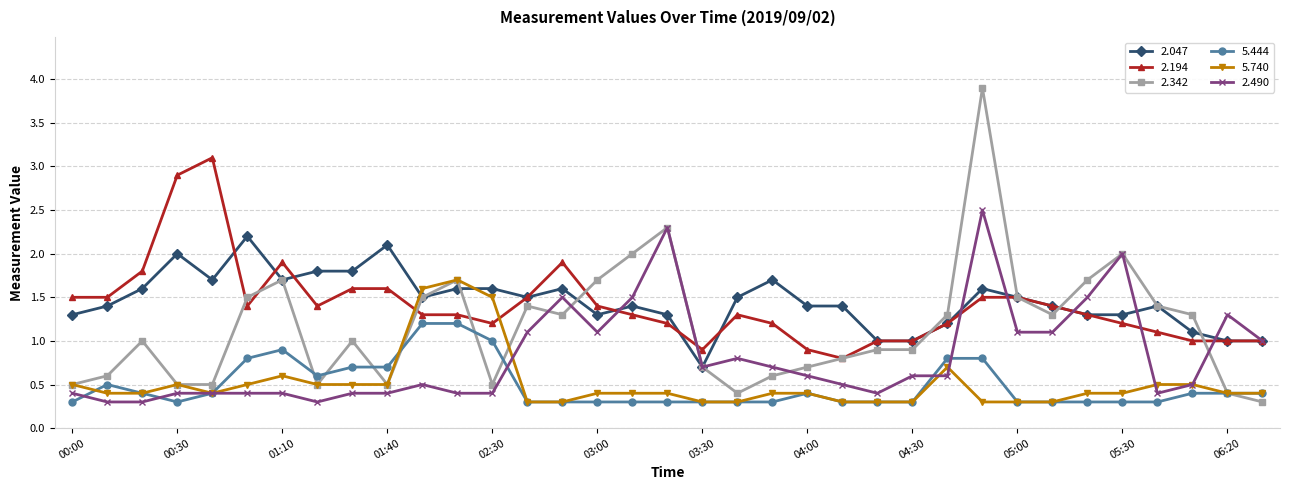

Which series has the largest total across all categories?

2.047